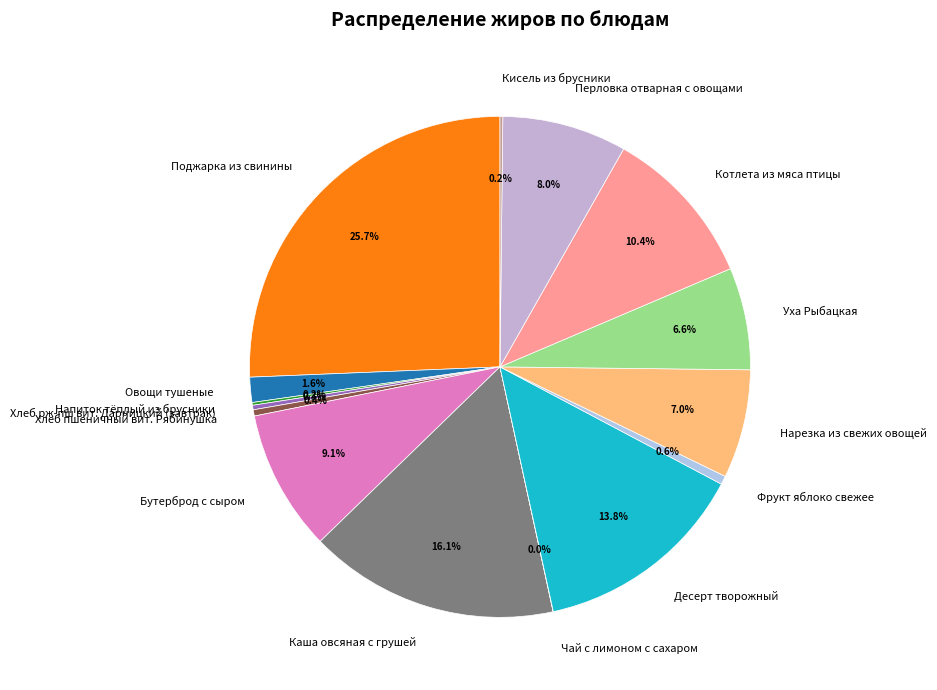

What percentage do Перловка отварная с овощами and Уха Рыбацкая together represent?

14.6%